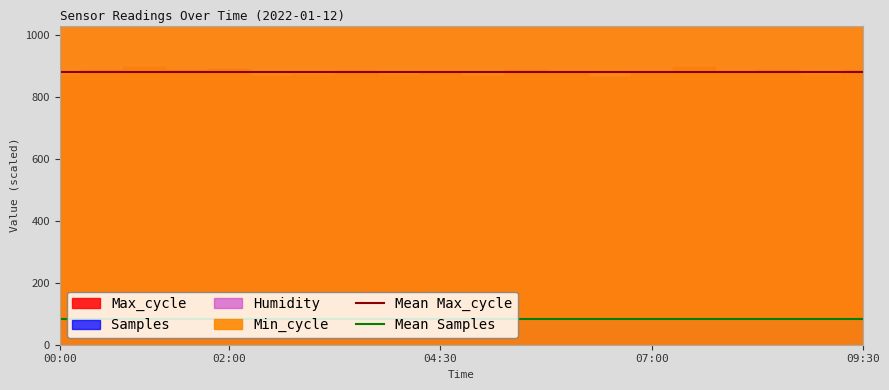

What is the value of the Mean Samples point at the 2nd from the left?

83.8